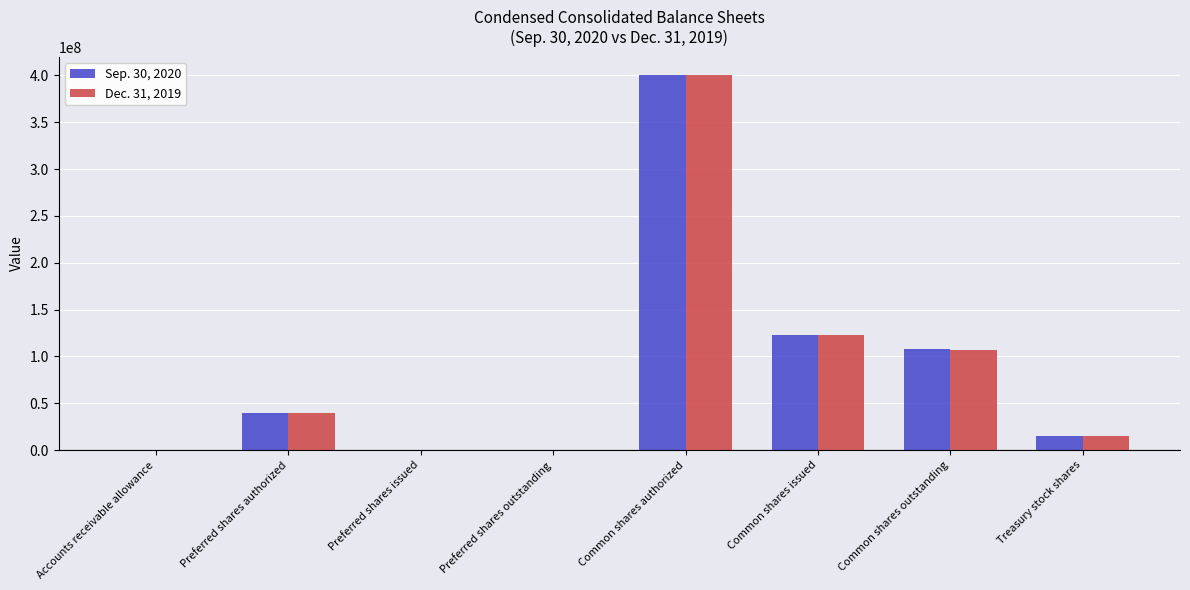

Count the number of categories in the chart.

8